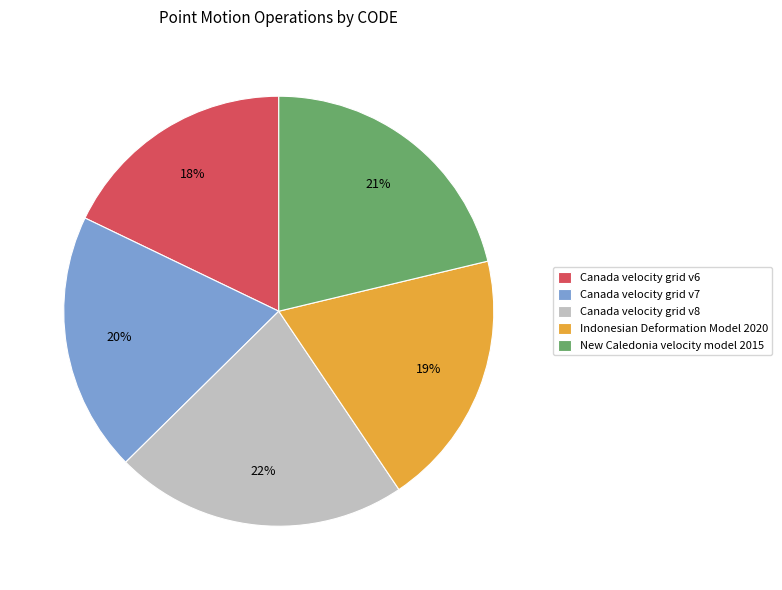

What is the ratio of the value at Canada velocity grid v8 to the value at Canada velocity grid v6?

1.2